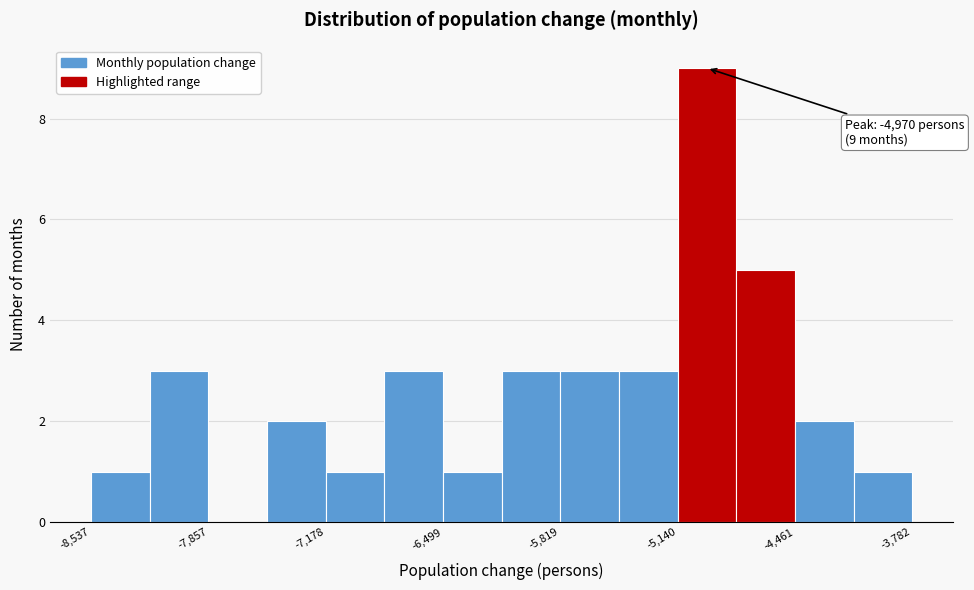

Around what value on the x-axis is the tallest bar? Give the approximate position of its centre, as read against the axis.

-5000